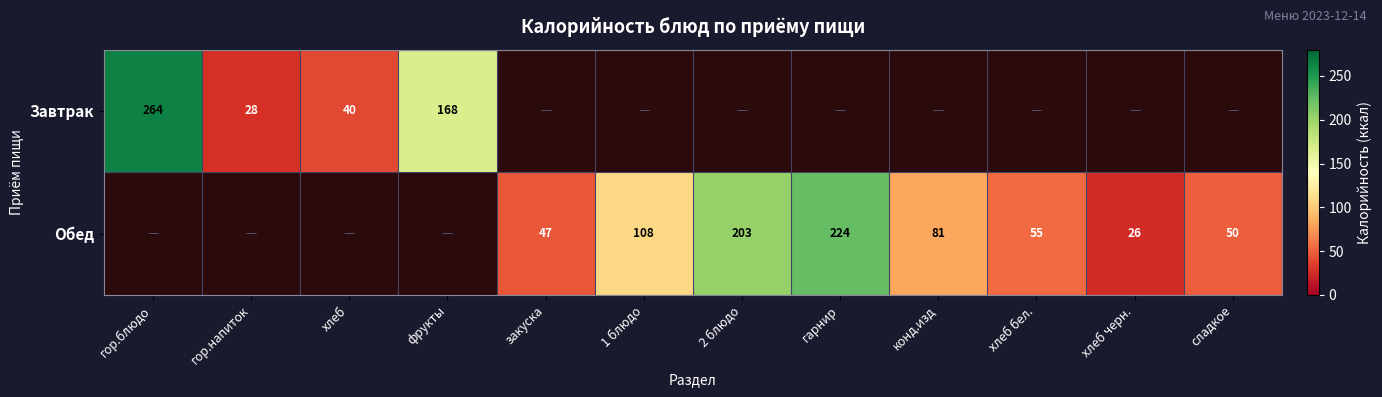

What is the smallest value displayed?

26.0